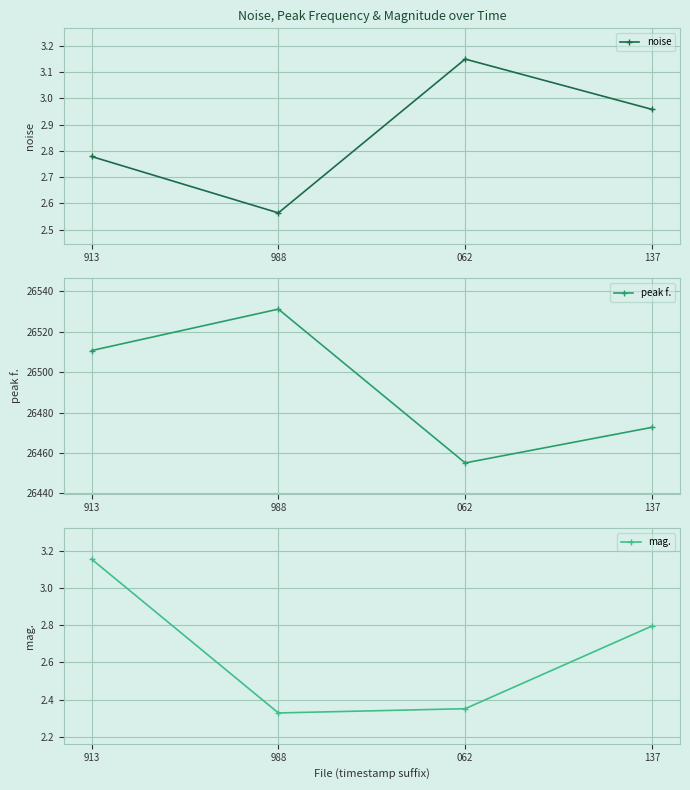

True or false: mag. has a value of 3.5 at 062.

False